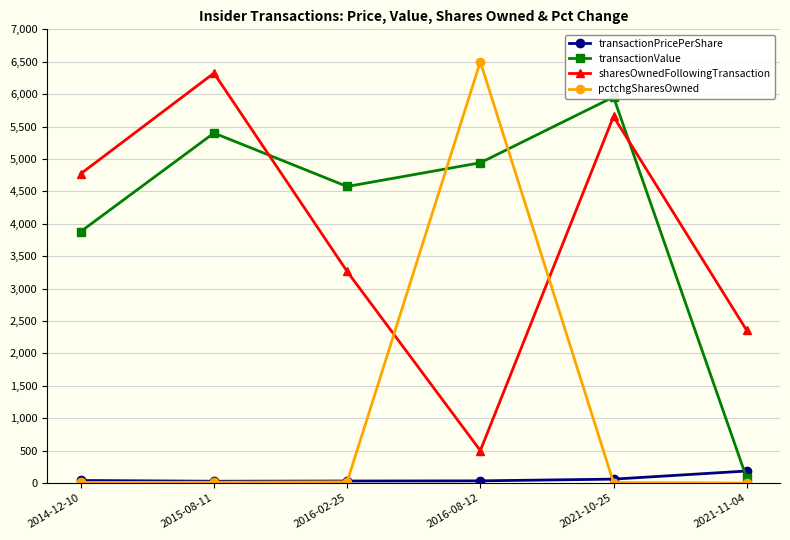

What is the average value of the transactionPricePerShare series?

62.3